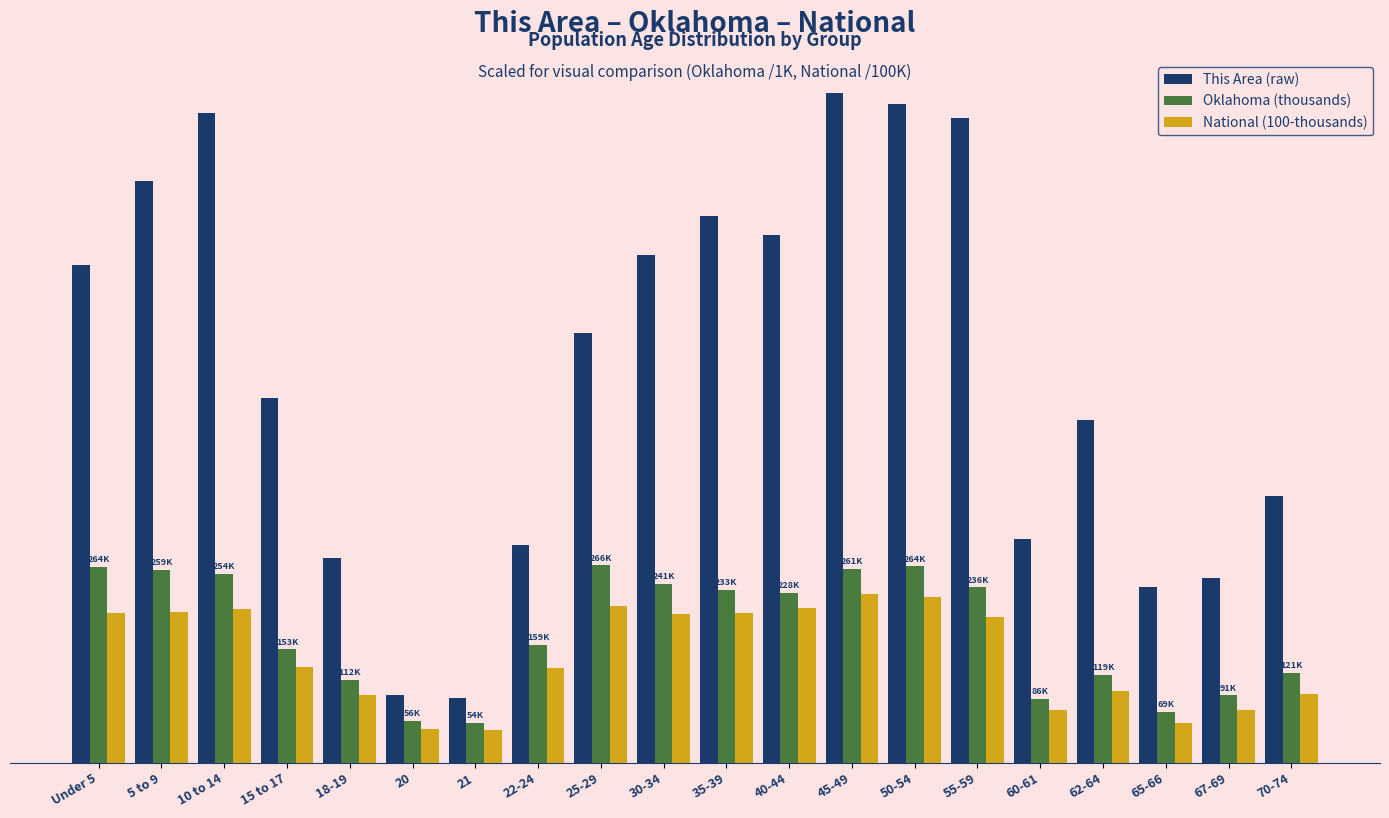

What is the average value of the This Area (raw) series?

526.8